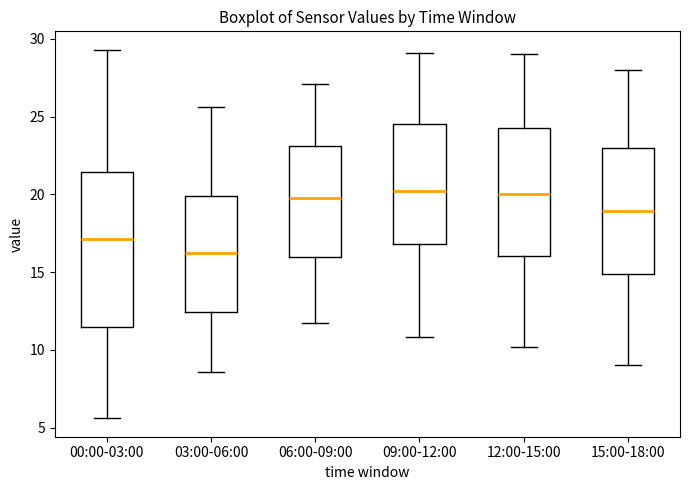

Which box is the tallest, from its lower edge to its upper edge?

00:00-03:00